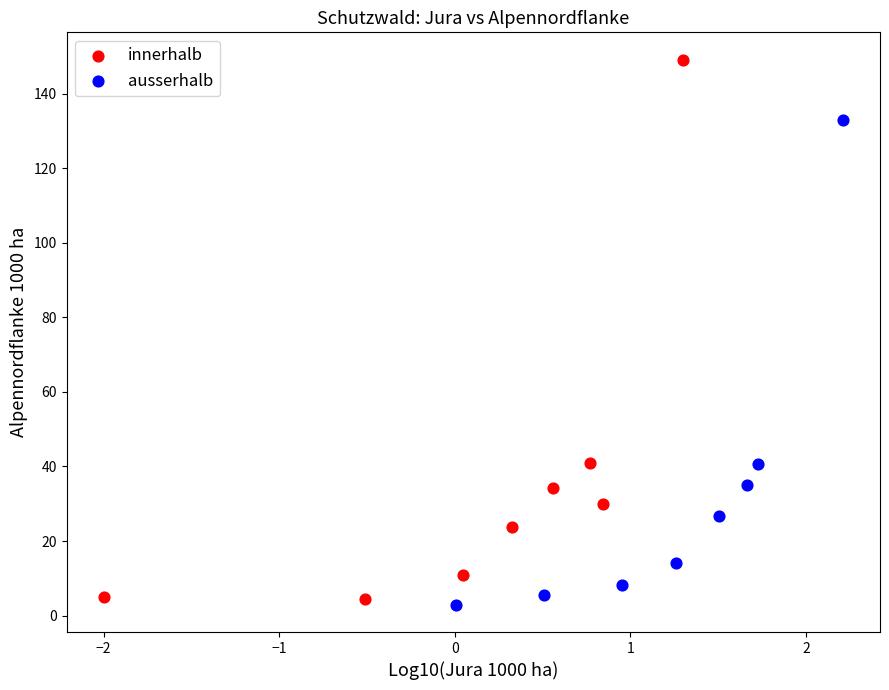

Which series contains the highest Y value?

innerhalb